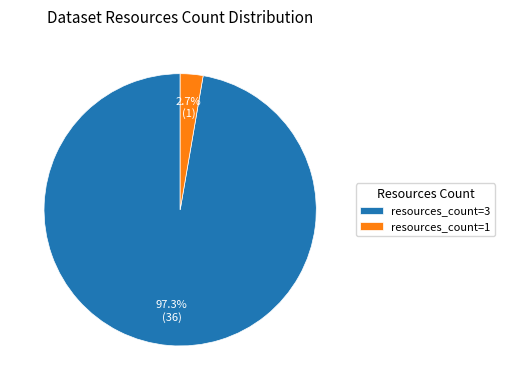

How many segments does this pie chart have?

2